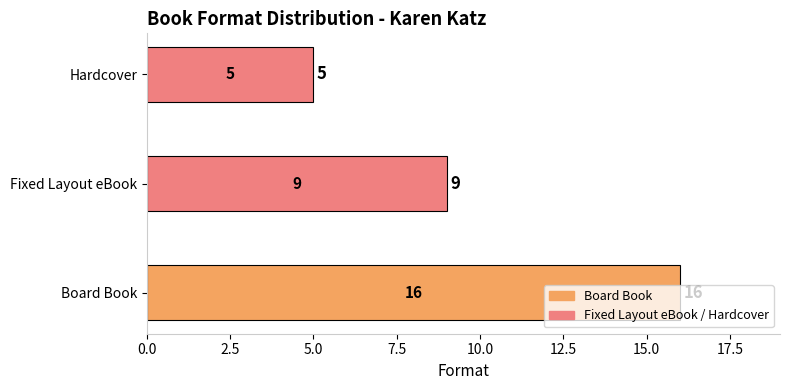

Which has a higher value, Fixed Layout eBook or Hardcover?

Fixed Layout eBook